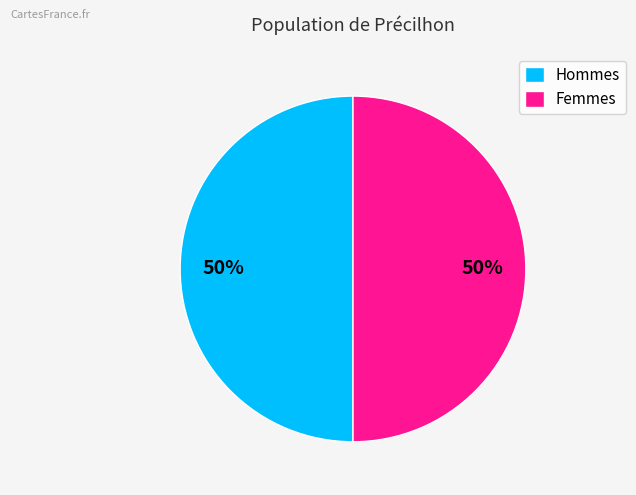

To the nearest percent, what portion does Femmes represent?

50%